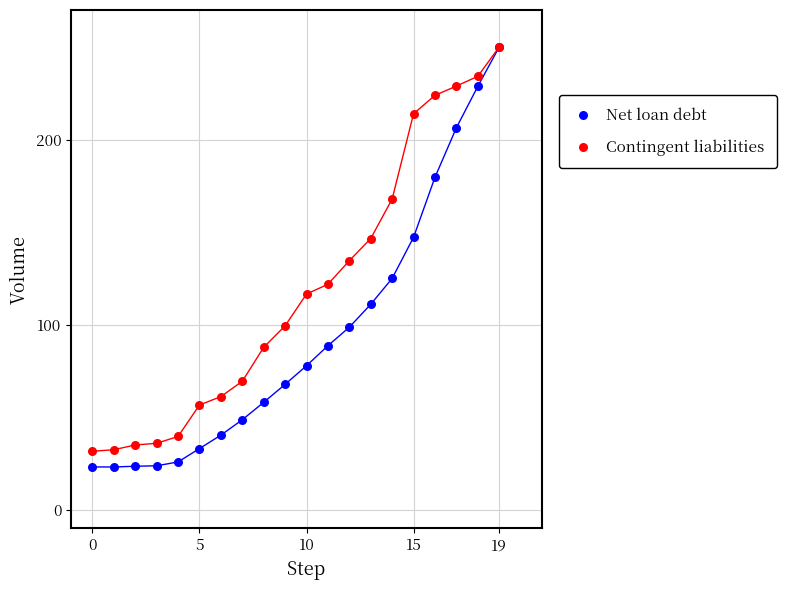

Which series contains the lowest Y value?

Net loan debt